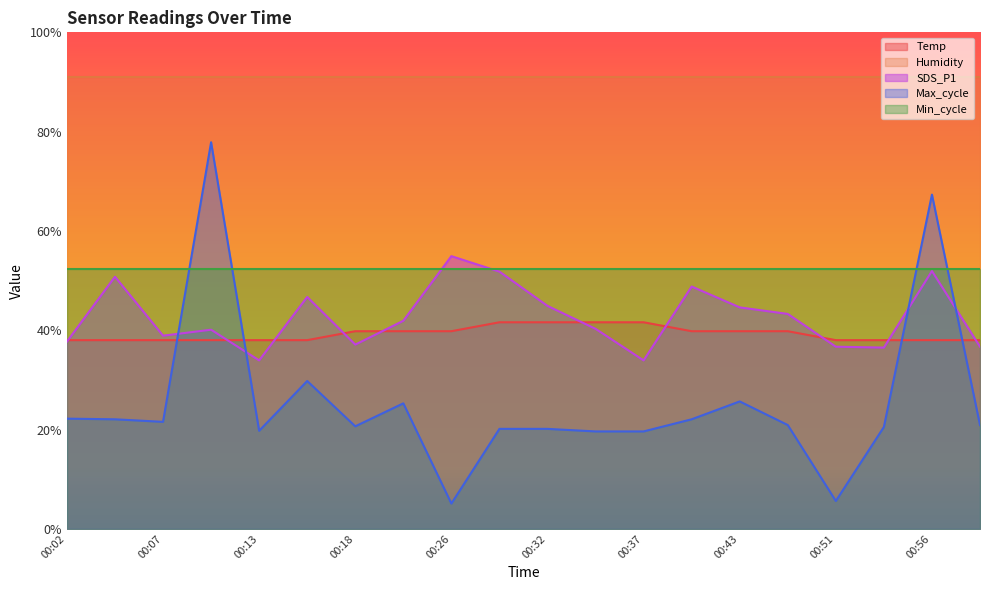

Does the chart display data point markers on the line(s)?

No